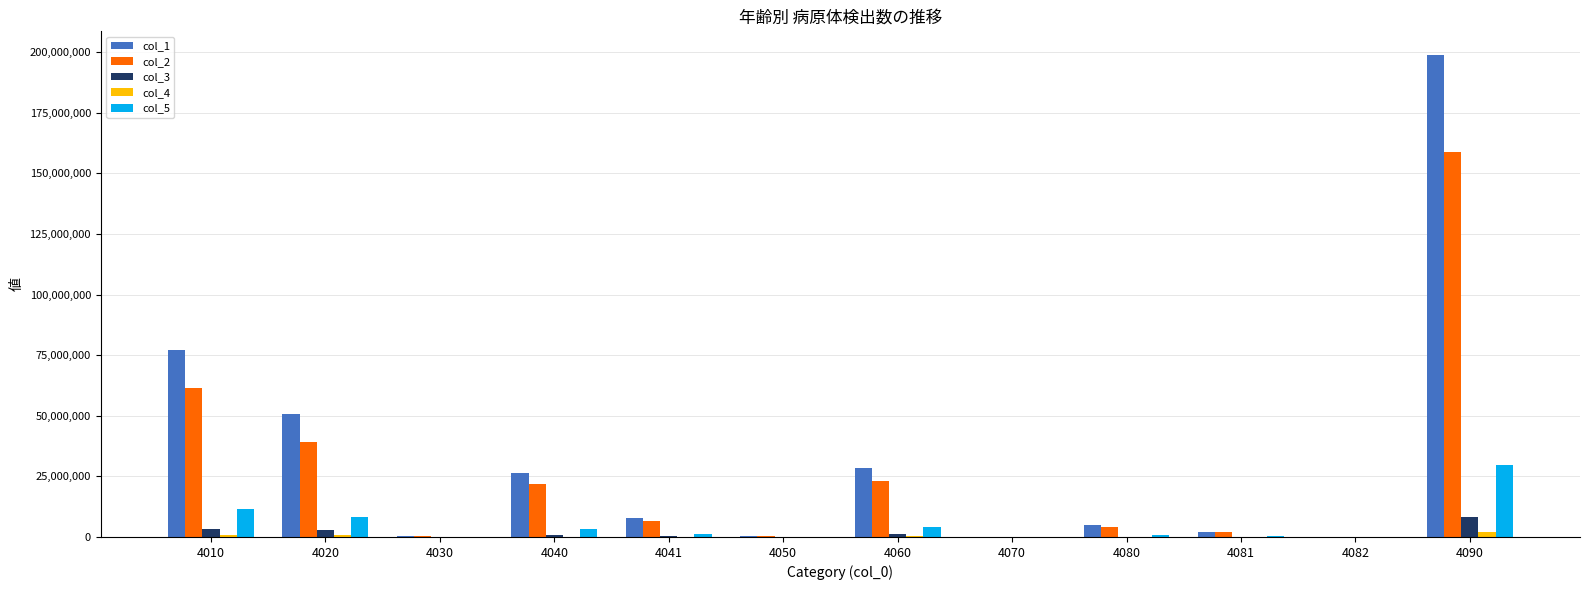

Where does the col_4 series first go above 59226?

4010